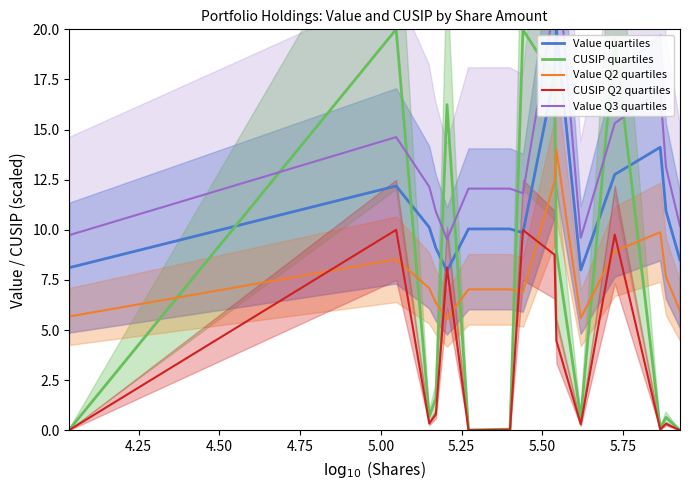

True or false: Value Q3 quartiles and CUSIP quartiles cross at least once.

True